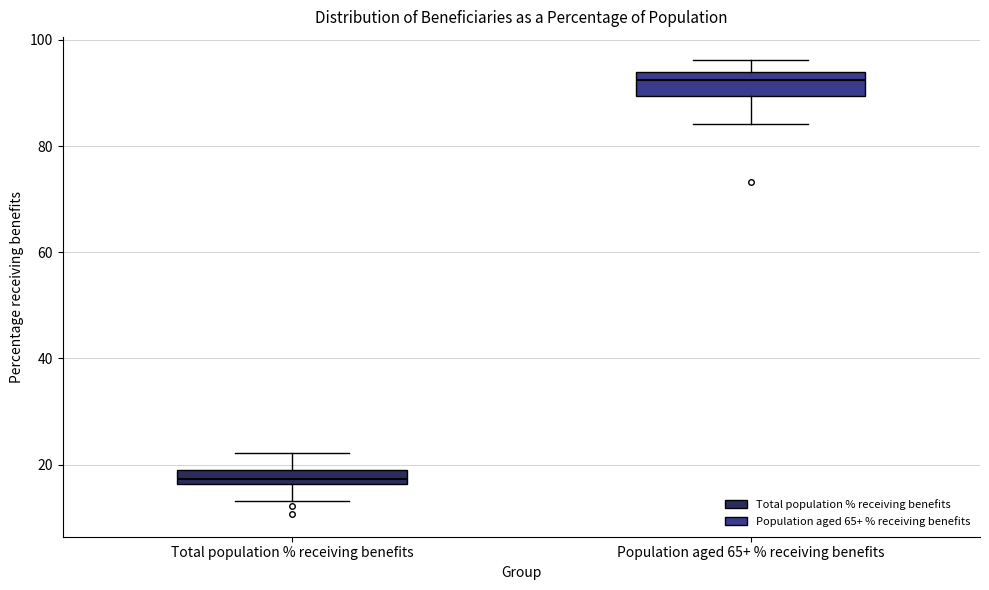

Where does the median line of the box for Population aged 65+ % receiving benefits sit on the y-axis? The values are not printed on the chart, so give them approximately, as read against the axis.

92